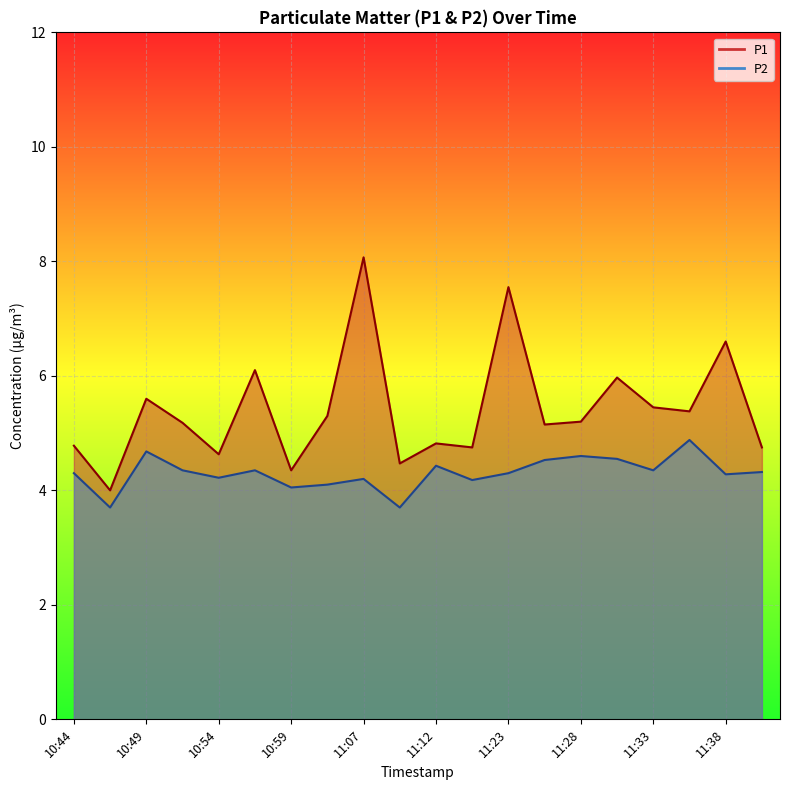

Rank the categories by P1 value from highest to lowest.

11:07, 11:23, 11:38, 10:57, 11:30, 10:49, 11:33, 11:35, 11:05, 11:28, 10:51, 11:25, 11:12, 10:44, 11:15, 11:40, 10:54, 11:10, 10:59, 10:46